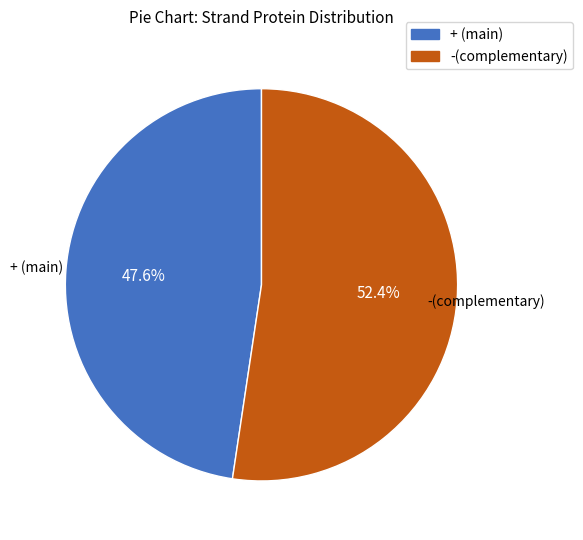

Does + (main) represent more than half of the total?

No